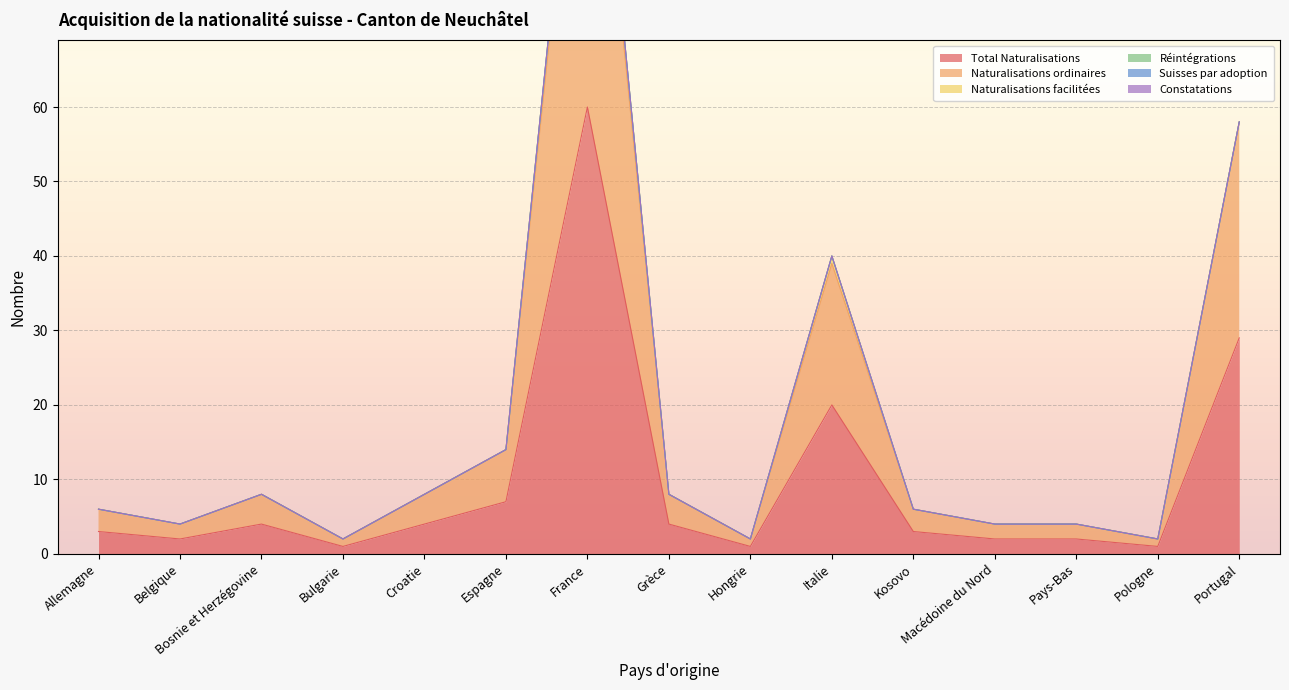

Is the value of Naturalisations facilitées at Macédoine du Nord greater than the value of Suisses par adoption at Italie?

No